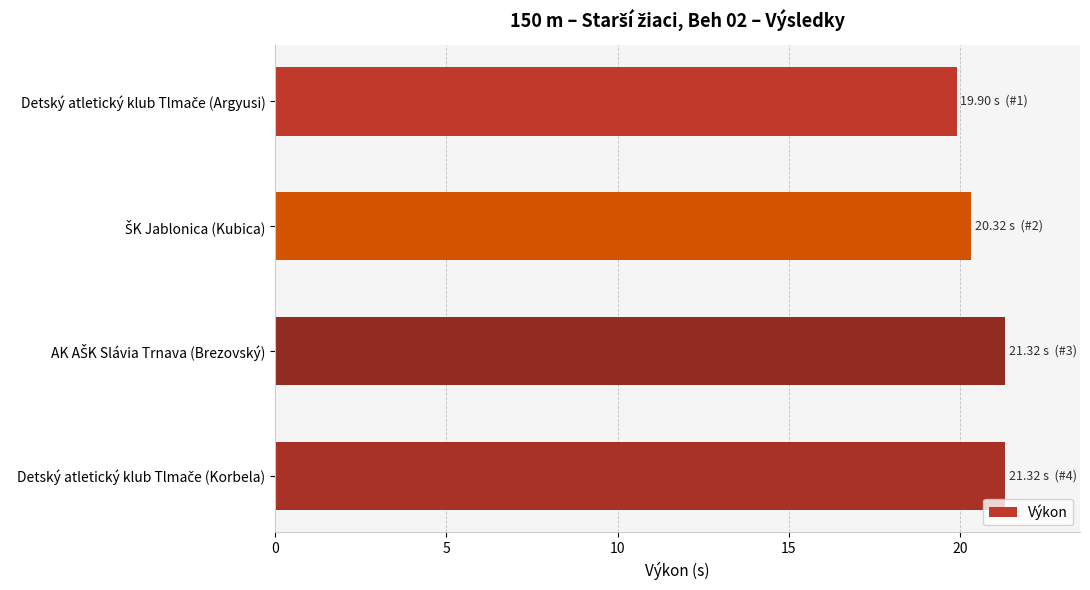

What is the sum of all values?

82.9